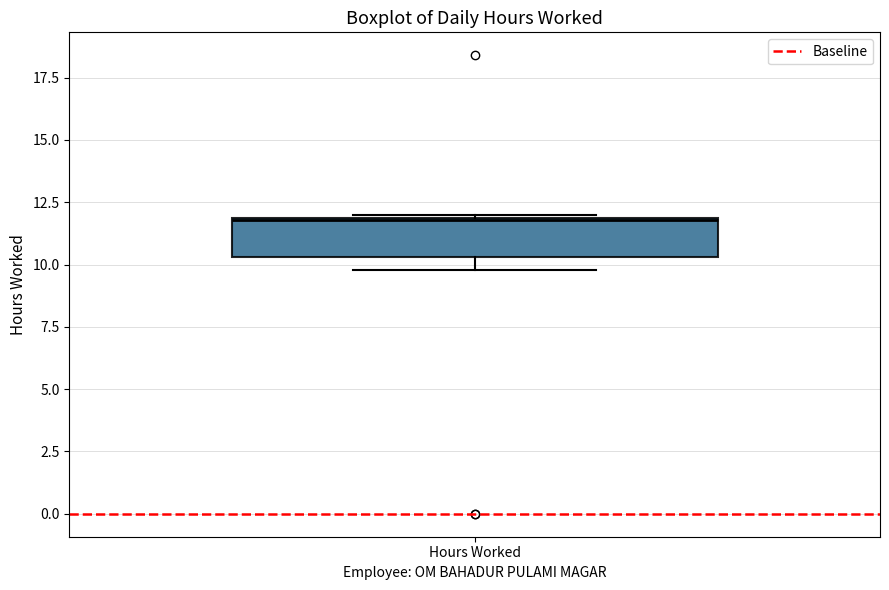

Read this box plot against the y-axis: the position of the median line, the range covered by the box, and the ends of both whiskers. The values are not printed on the chart, so give them approximately, as read against the axis.

median 12.0, box 10.5 to 12.0, whiskers 10.0 to 12.0